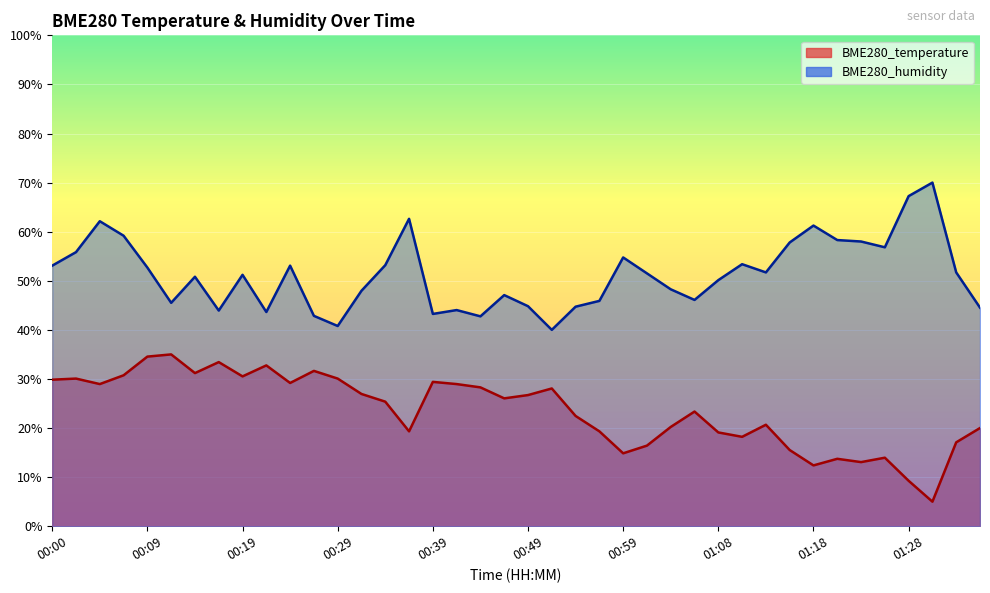

Where is the first local maximum for BME280_temperature?

00:02